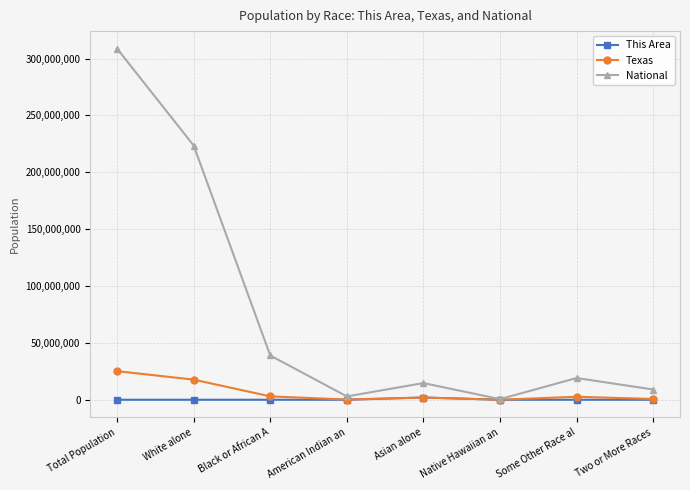

Which category has the highest value across all series?

Total Population